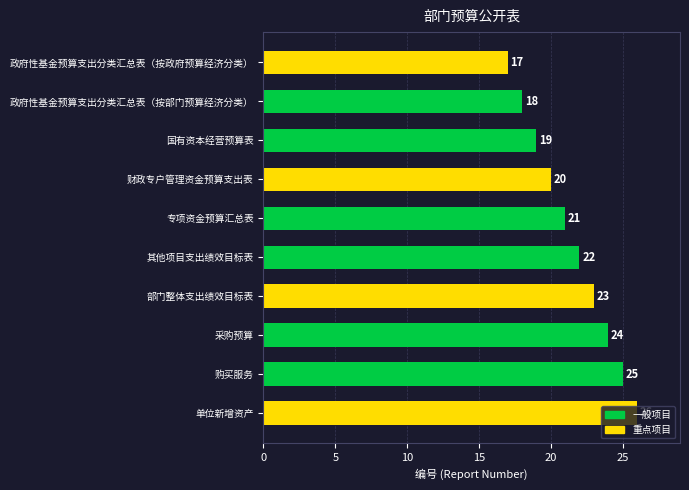

What is the greatest value displayed?

26